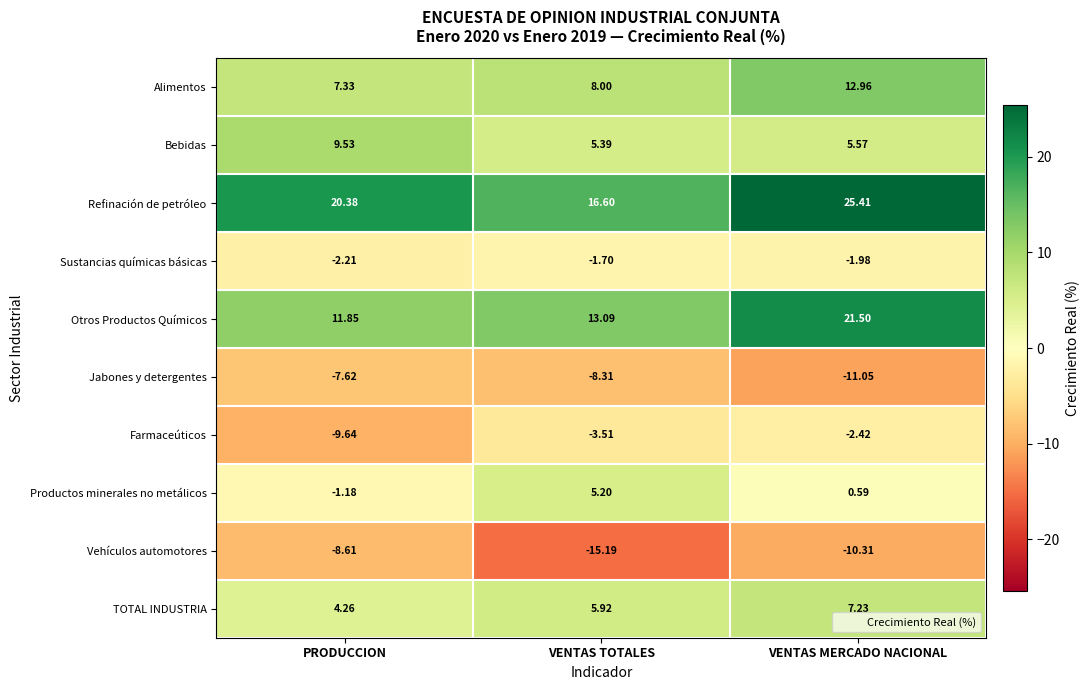

What is the total value across all series at VENTAS TOTALES?

25.5